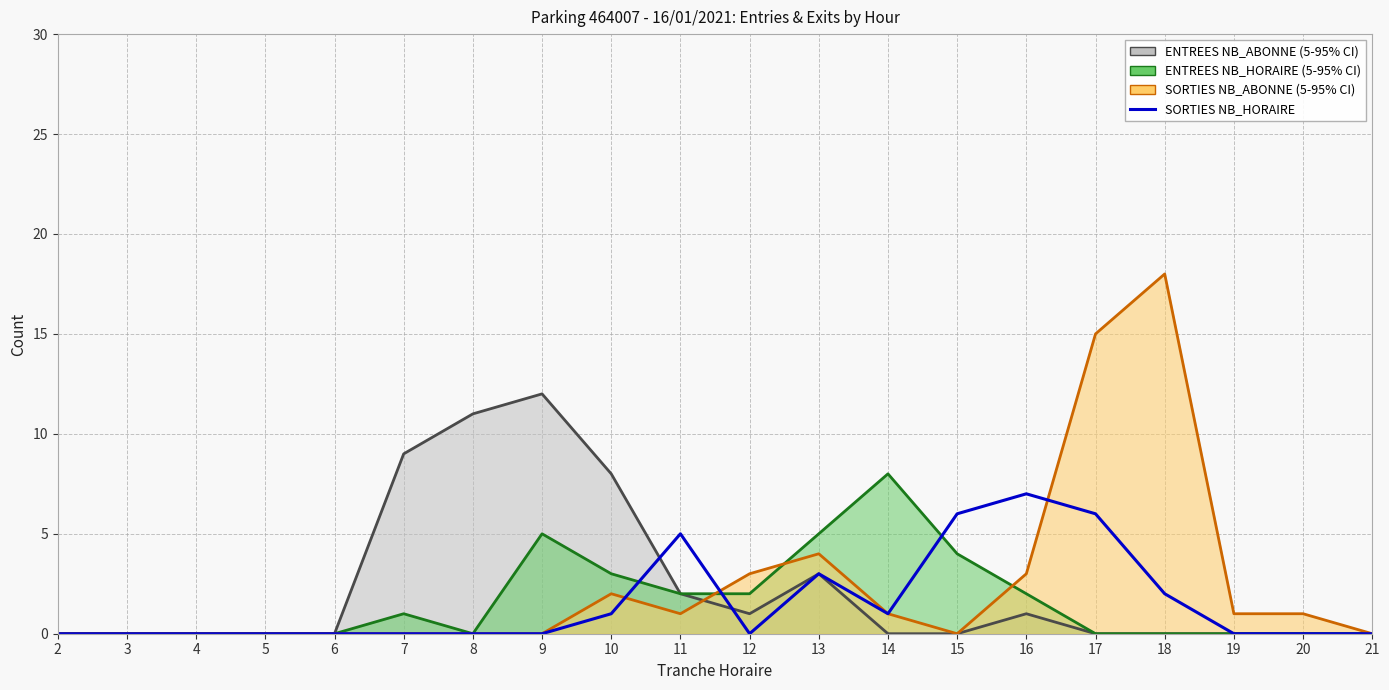

True or false: there are more than 2 points higher than both neighbors.

True